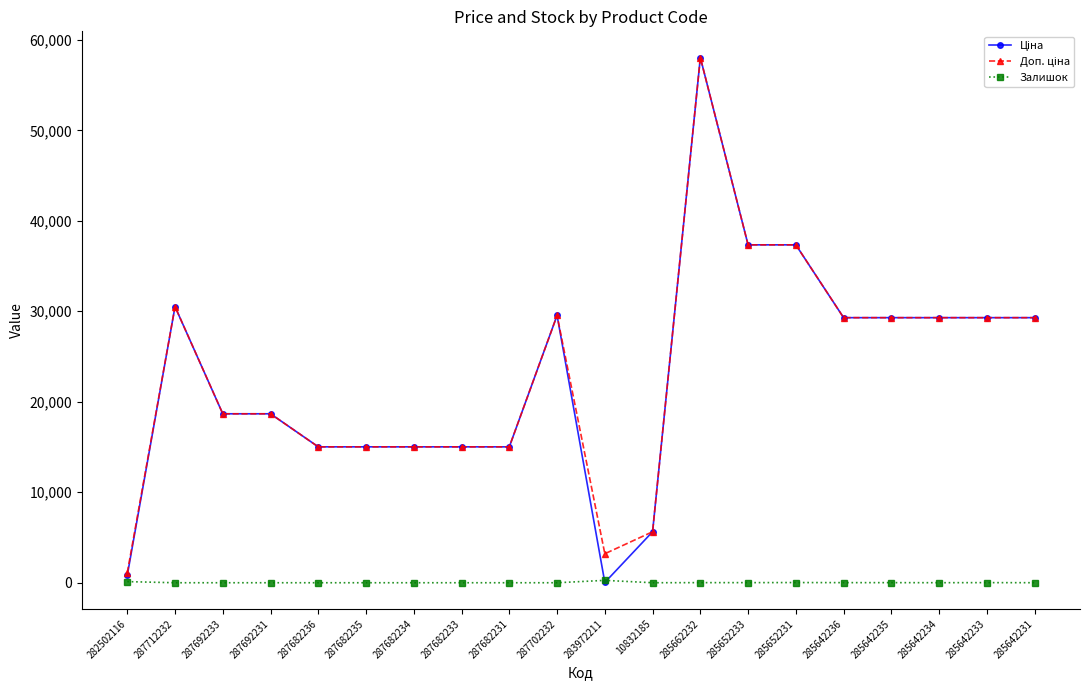

At how many categories does at least one series exceed 22543?

10